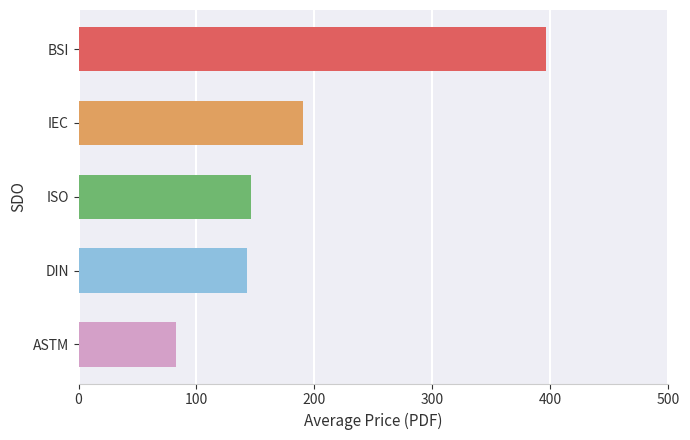

Reading bottom to top, what are all the values shown in this chart?

82.4	142.7	146.6	190.6	396.4